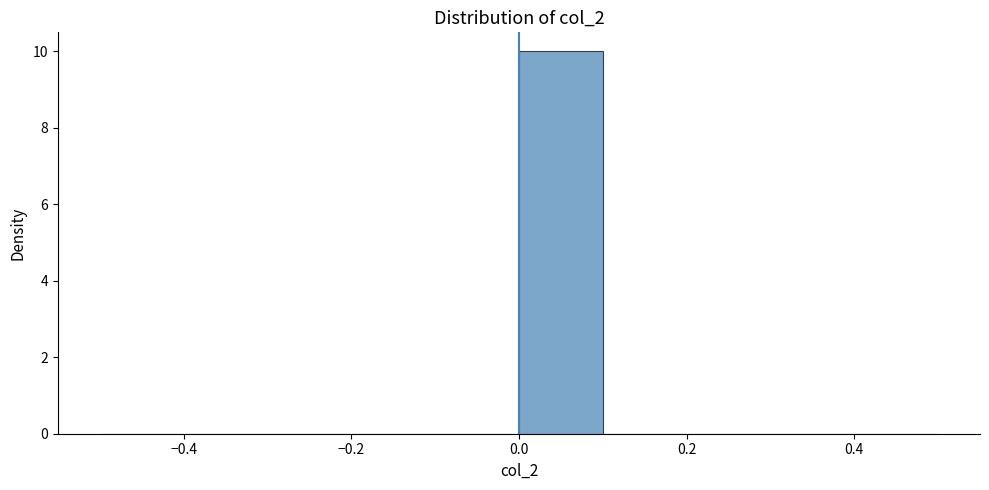

Which range on the x-axis has the tallest bar?

0.0 to 0.1